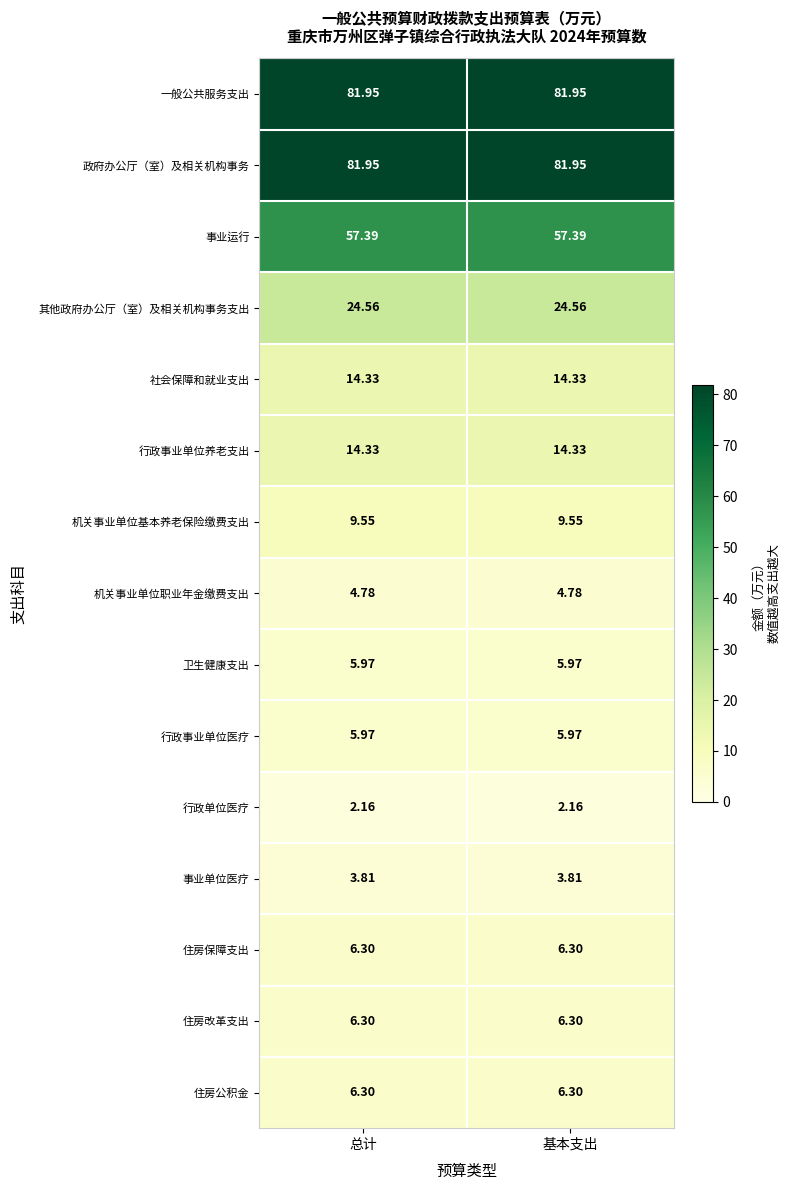

Is the value of 机关事业单位基本养老保险缴费支出 at 总计 greater than the value of 其他政府办公厅（室）及相关机构事务支出 at 基本支出?

No